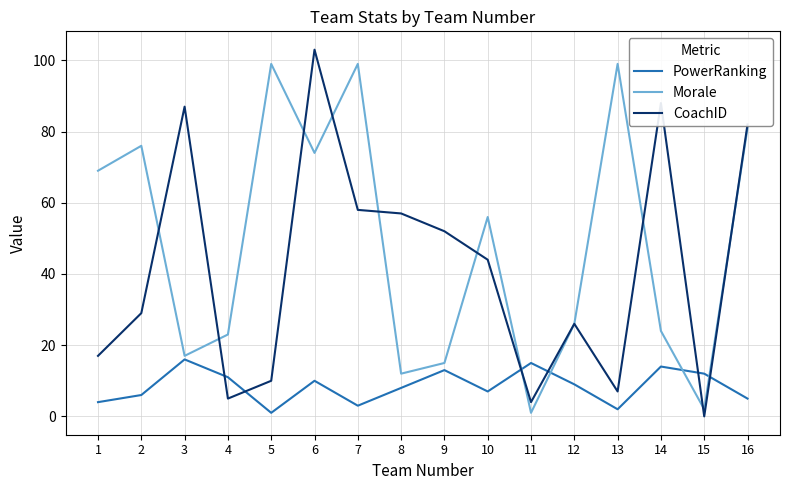

What is the difference between the Morale values at 14 and 6?

50